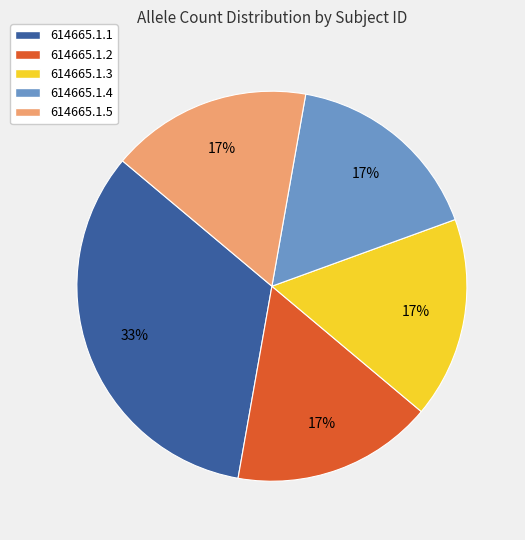

How many segments does this pie chart have?

5